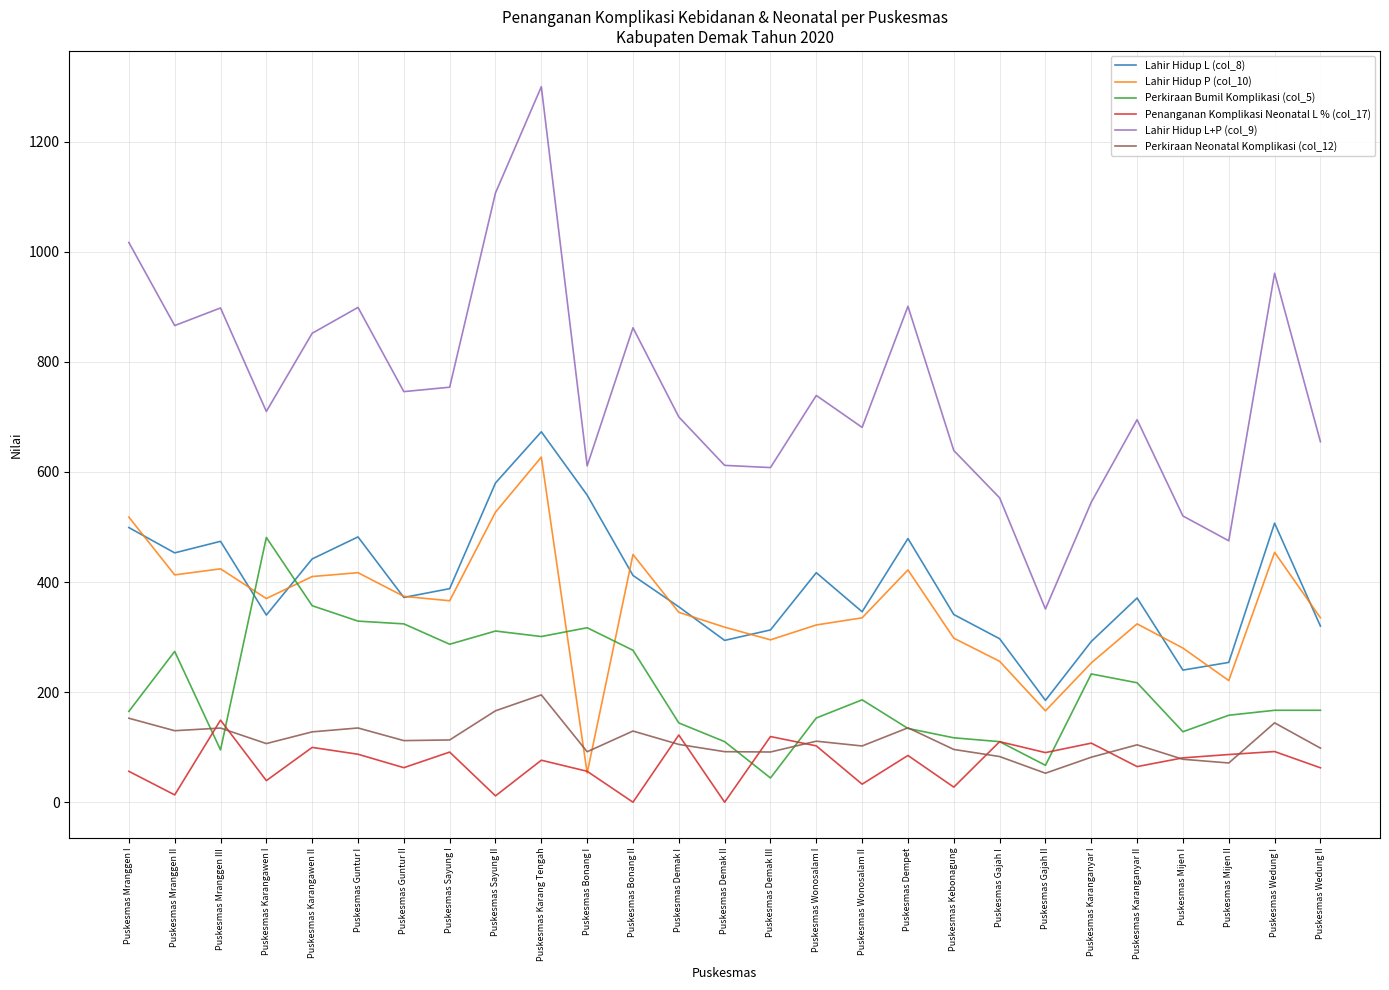

Which series changed the most between Puskesmas Sayung I and Puskesmas Bonang I?

Lahir Hidup P (col_10)